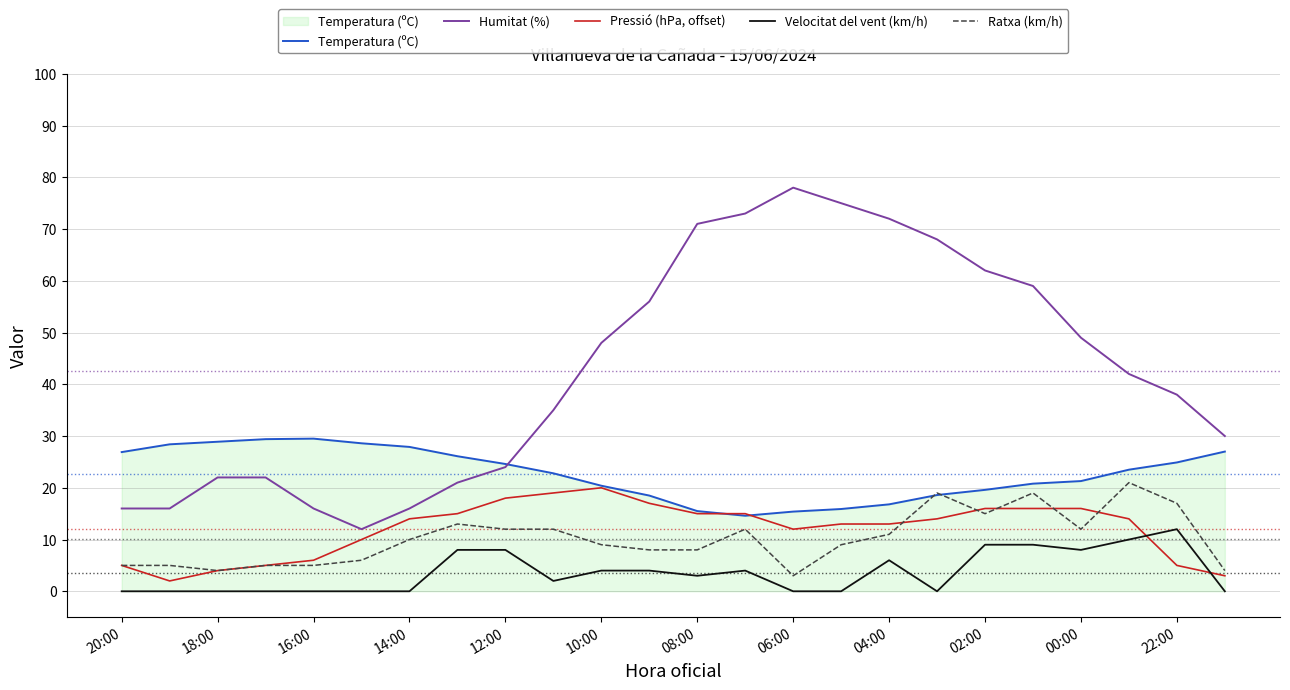

What is the maximum value for Temperatura (ºC)?

29.5